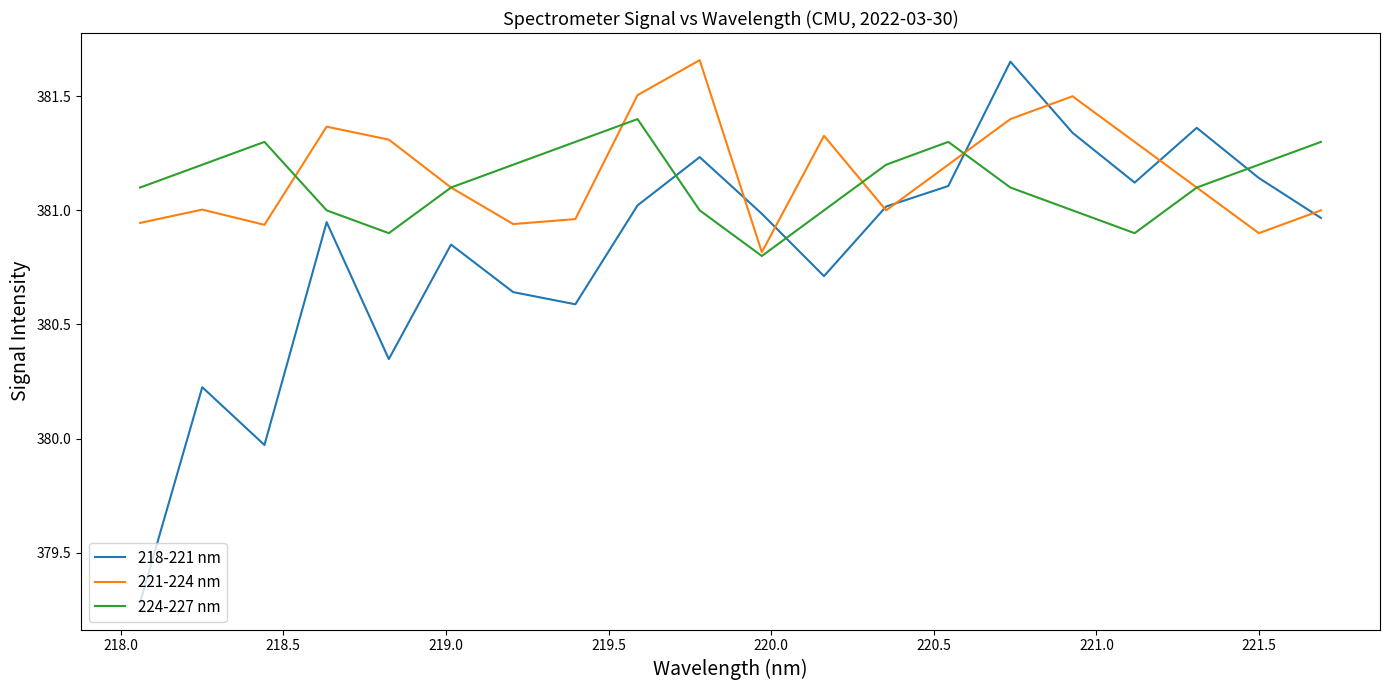

What is the lowest value of the 224-227 nm series?

380.8